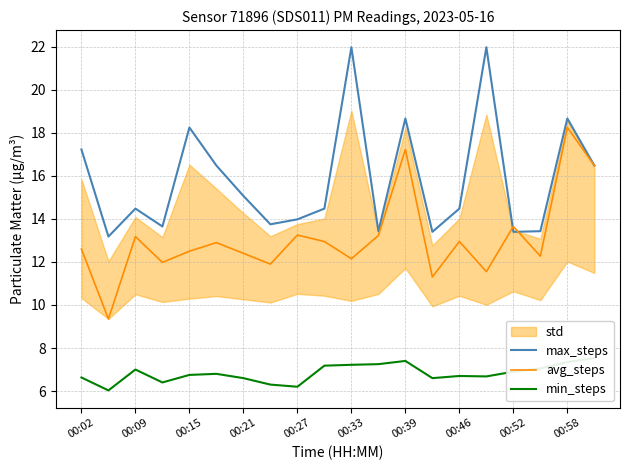

List the series in order of their peak value, lowest first.

min_steps, avg_steps, max_steps